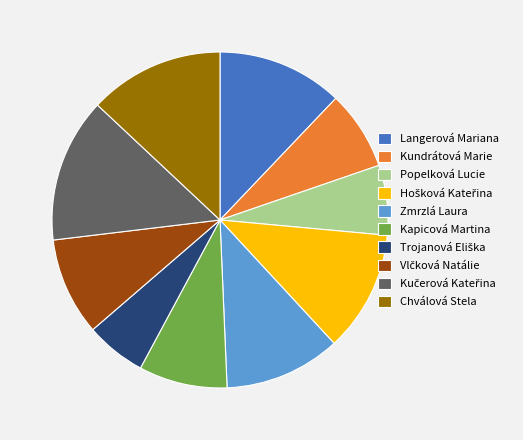

Does Kapicová Martina represent more than half of the total?

No